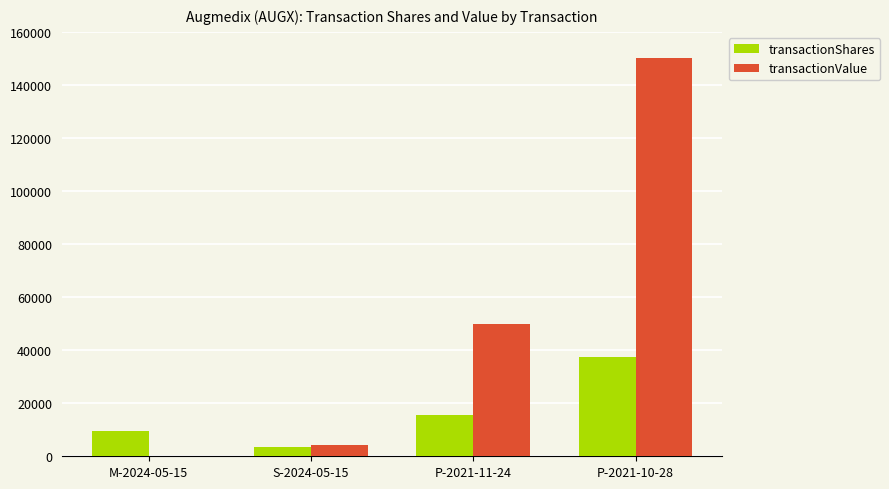

Which series has the largest total across all categories?

transactionValue